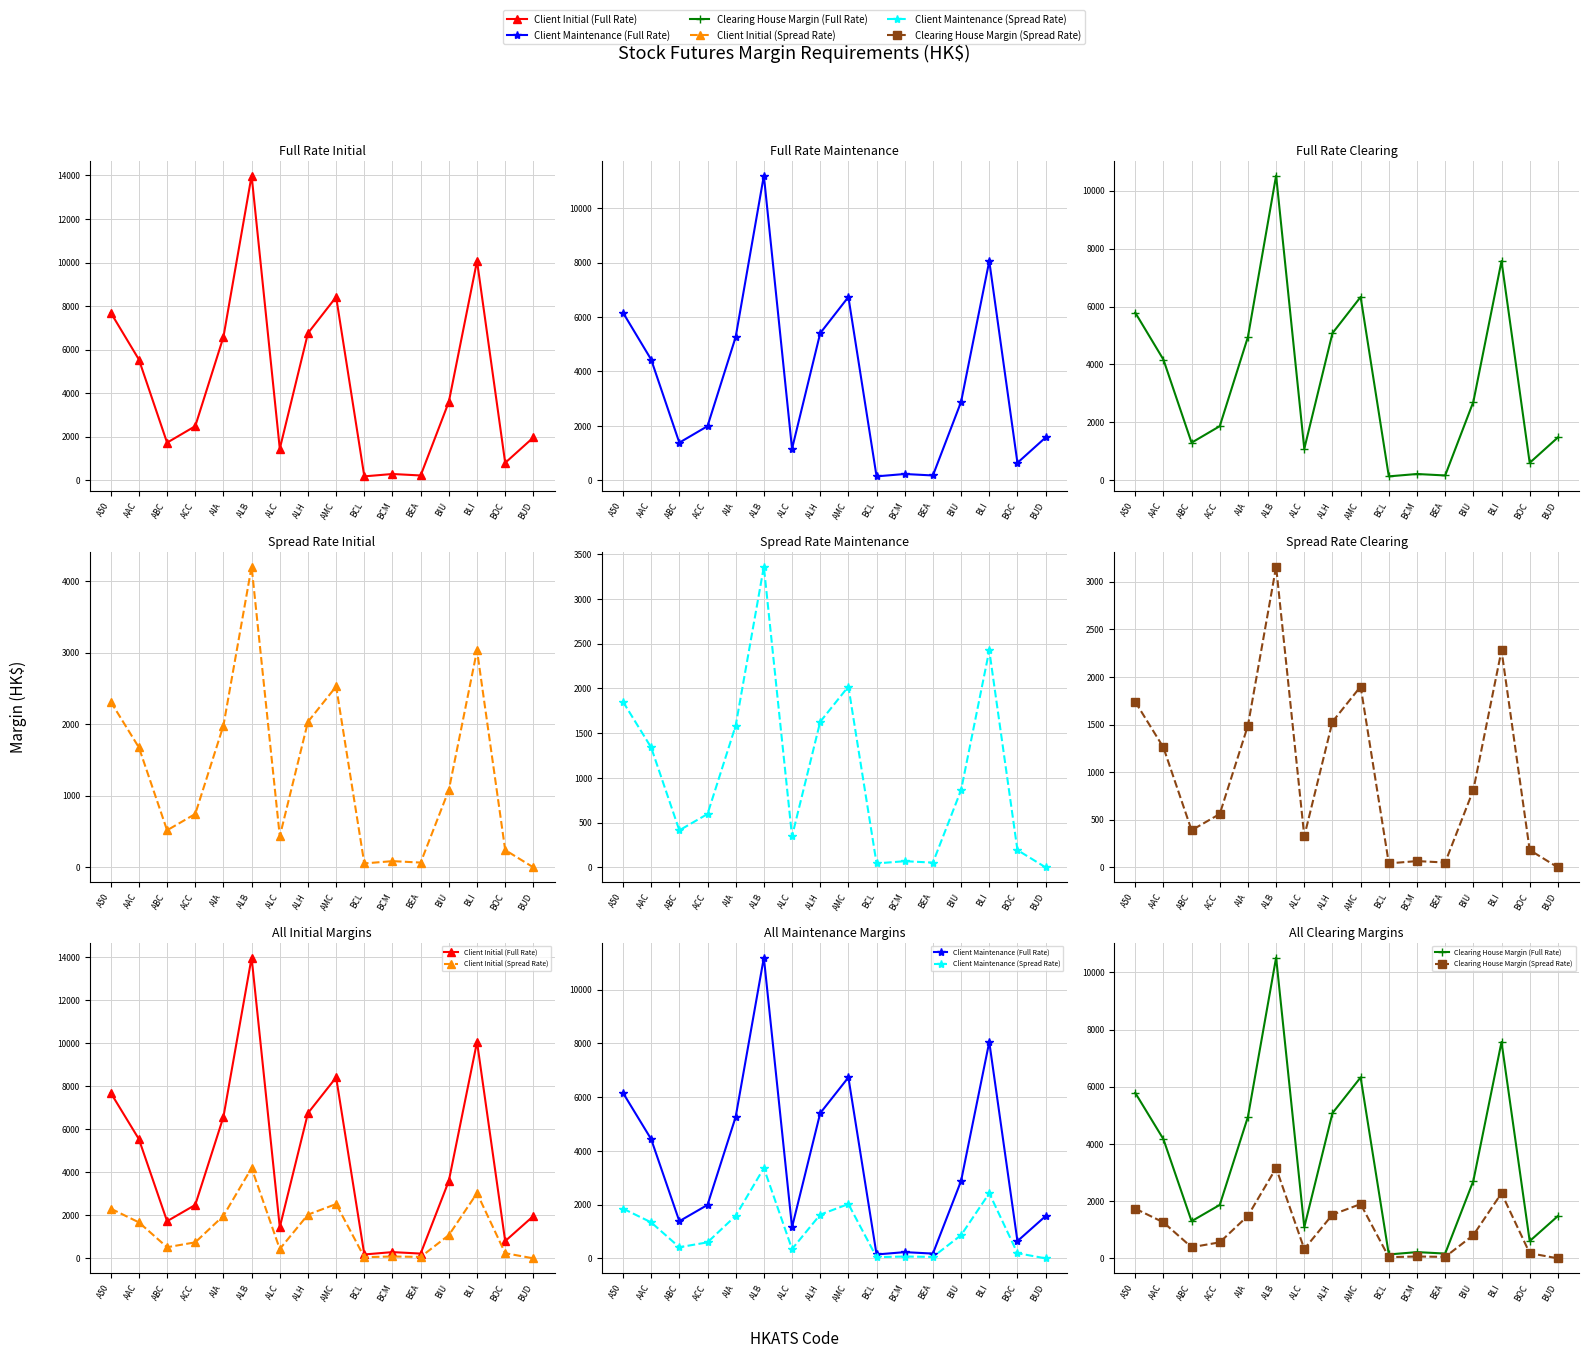

Is this an area chart (filled region under the line)?

No